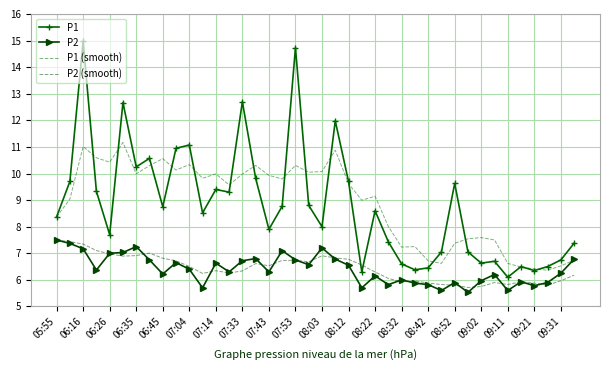

Reading right to left, list all the values displayed in this chart.

P1: 7.4	6.8	6.5	6.3	6.5	6.1	6.7	6.6	7.0	9.6	7.0	6.5	6.4	6.6	7.4	8.6	6.3	9.7	12.0	8.0	8.8	14.7	8.8	7.9	9.8	12.7	9.3	9.4	8.5	11.1	10.9	8.8	10.6	10.2	12.7	7.7	9.3	15.0	9.7	8.4
P2: 6.8	6.2	5.9	5.8	5.9	5.6	6.2	6.0	5.5	5.9	5.6	5.8	5.9	6.0	5.8	6.2	5.7	6.5	6.8	7.2	6.6	6.8	7.1	6.3	6.8	6.7	6.3	6.6	5.7	6.4	6.7	6.2	6.8	7.2	7.0	7.0	6.4	7.2	7.4	7.5
P1 (smooth): 6.7	6.5	6.4	6.4	6.5	6.6	7.5	7.6	7.5	7.4	6.6	6.7	7.3	7.2	8.0	9.1	9.0	9.6	10.9	10.1	10.1	10.3	9.8	9.9	10.3	10.0	9.6	10.0	9.8	10.3	10.1	10.6	10.3	10.0	11.2	10.4	10.6	11.0	9.0	8.4
P2 (smooth): 6.2	6.0	5.8	5.9	5.9	5.8	5.9	5.8	5.7	5.8	5.8	5.9	6.0	5.9	6.1	6.3	6.6	6.8	6.8	6.9	6.7	6.7	6.7	6.5	6.6	6.3	6.3	6.3	6.2	6.5	6.7	6.8	7.0	6.9	6.9	7.0	7.1	7.3	7.4	7.5